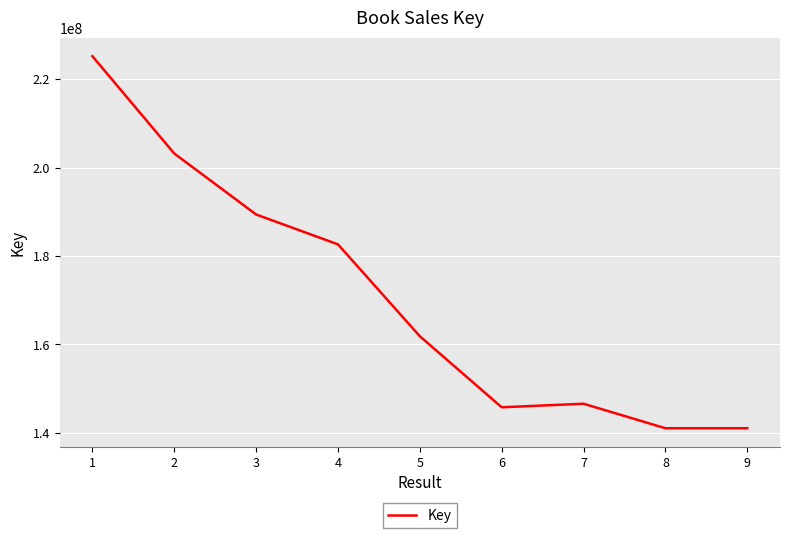

What is the sum of all values?

1536625451